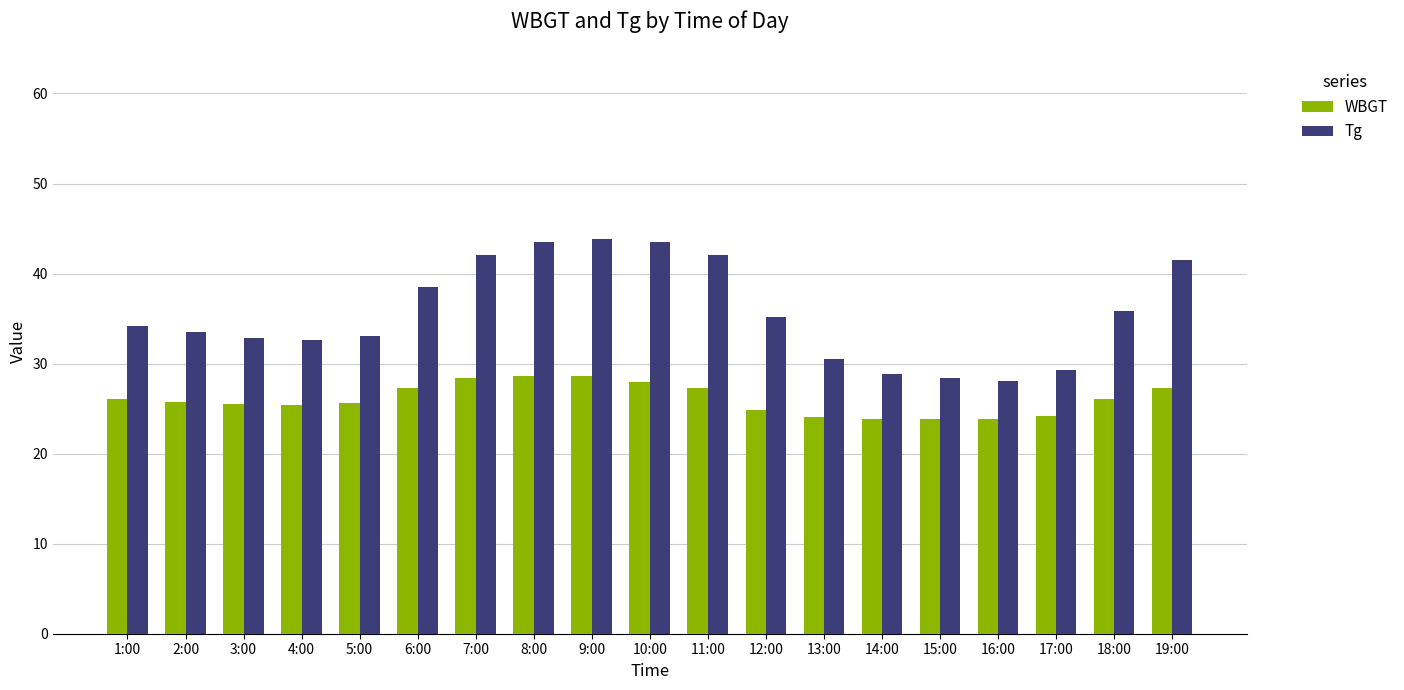

Is it true that Tg equals 46.4 at 2:00?

False